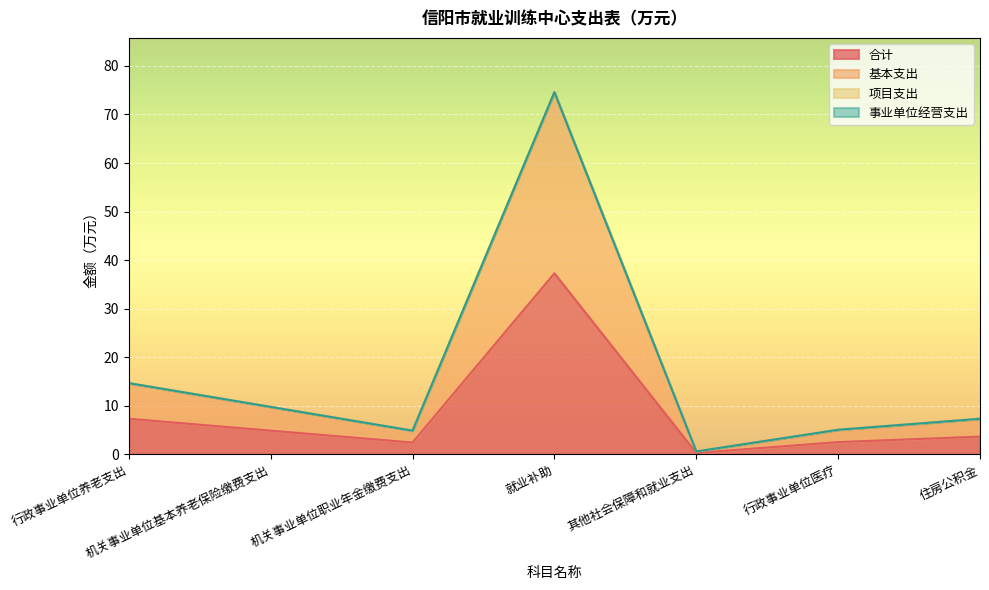

True or false: 合计 and 基本支出 cross at least once.

False